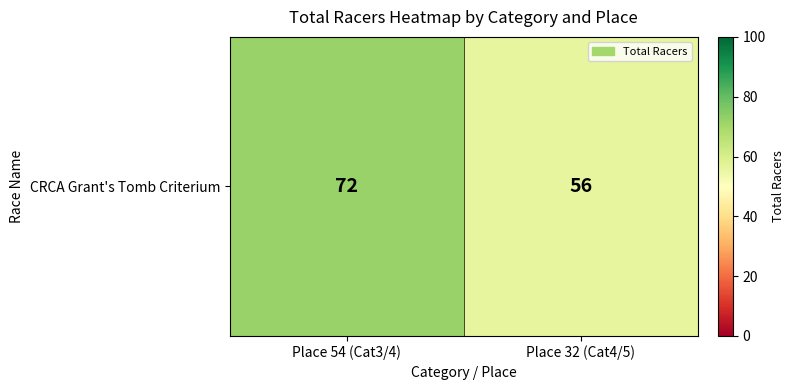

What is the difference between the maximum and minimum values?

16